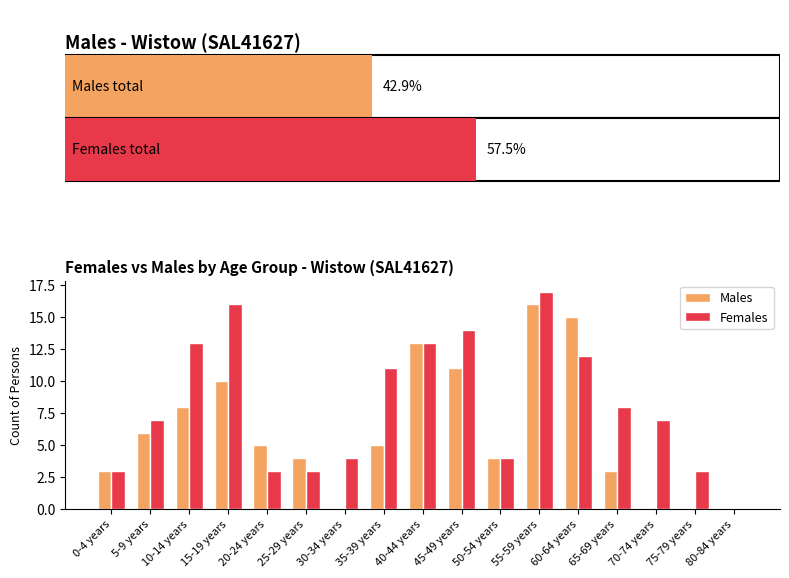

What is the sum of all Females values?

138